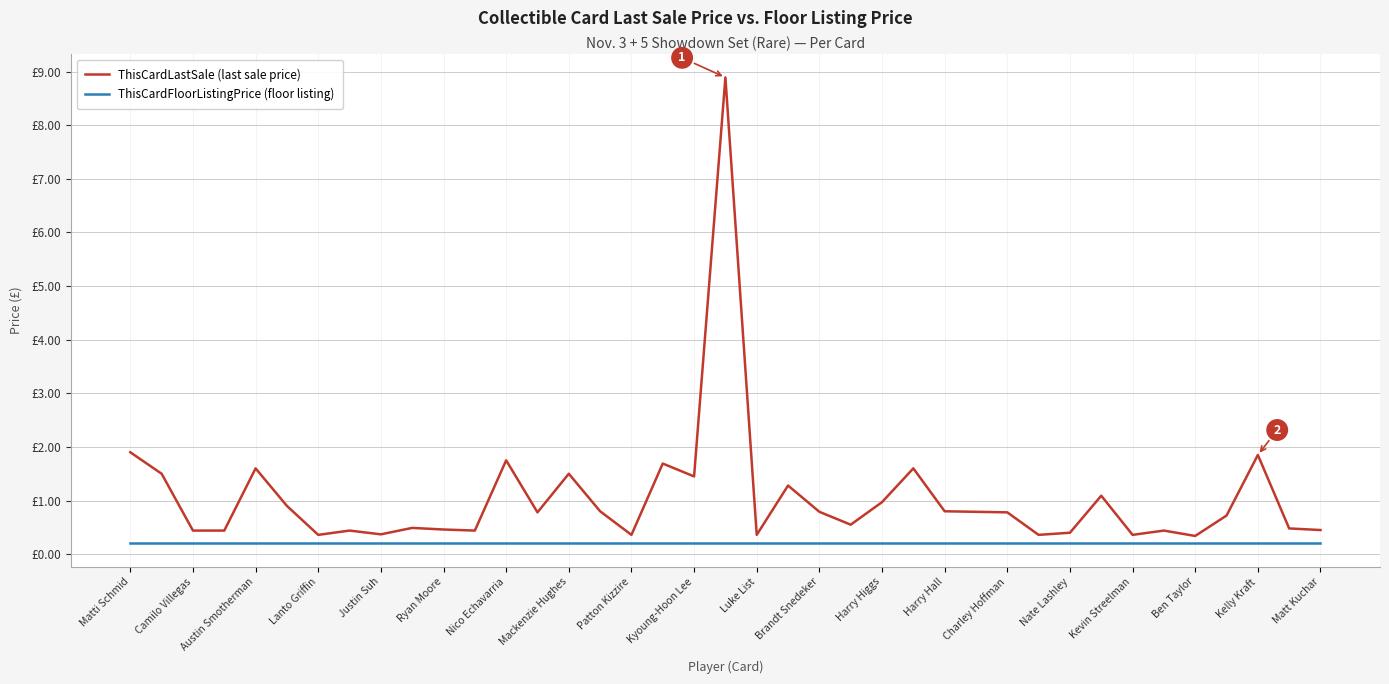

What is the maximum value for ThisCardFloorListingPrice (floor listing)?

0.2